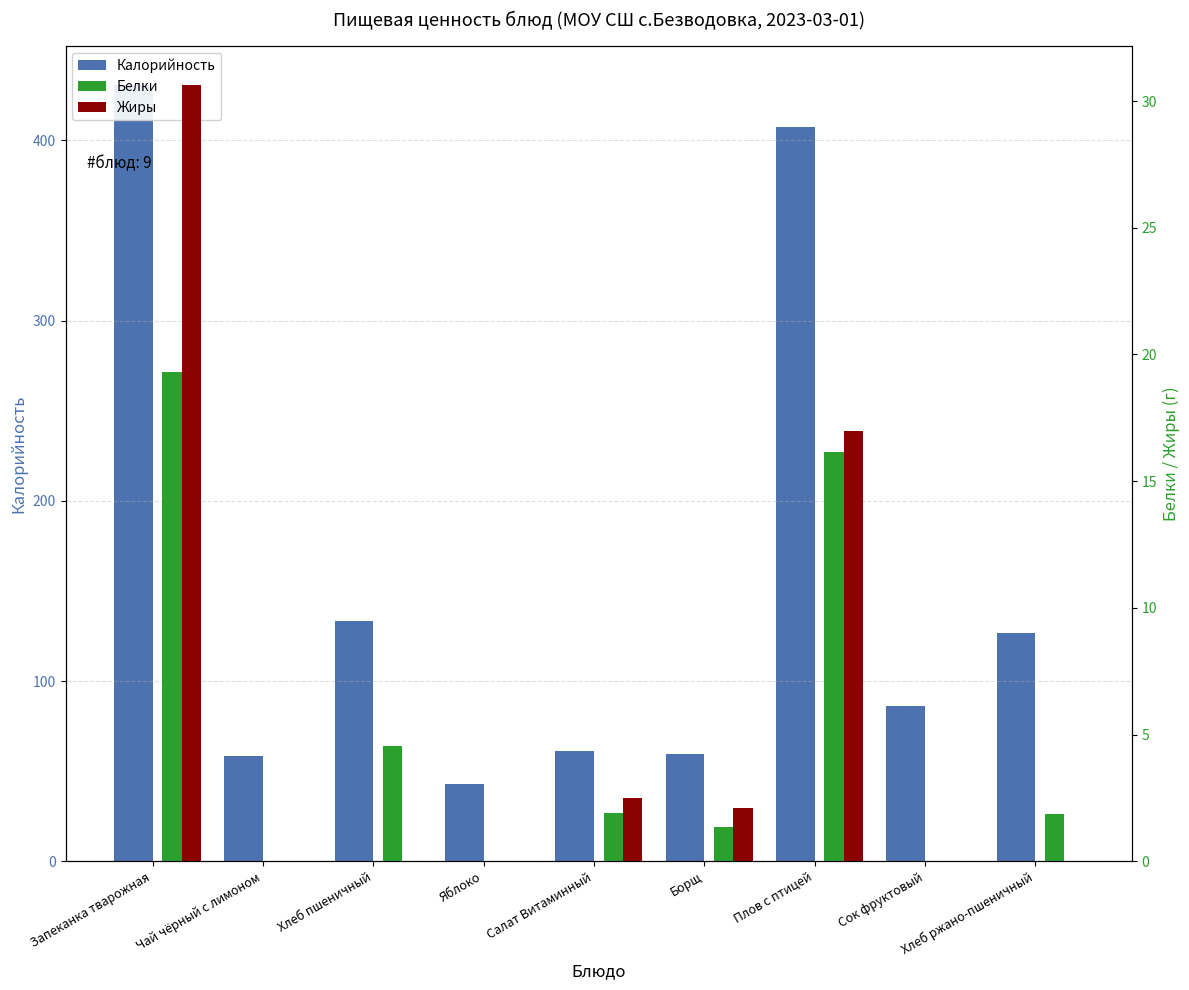

What is the label of the 3rd bar from the left?

Хлеб пшеничный